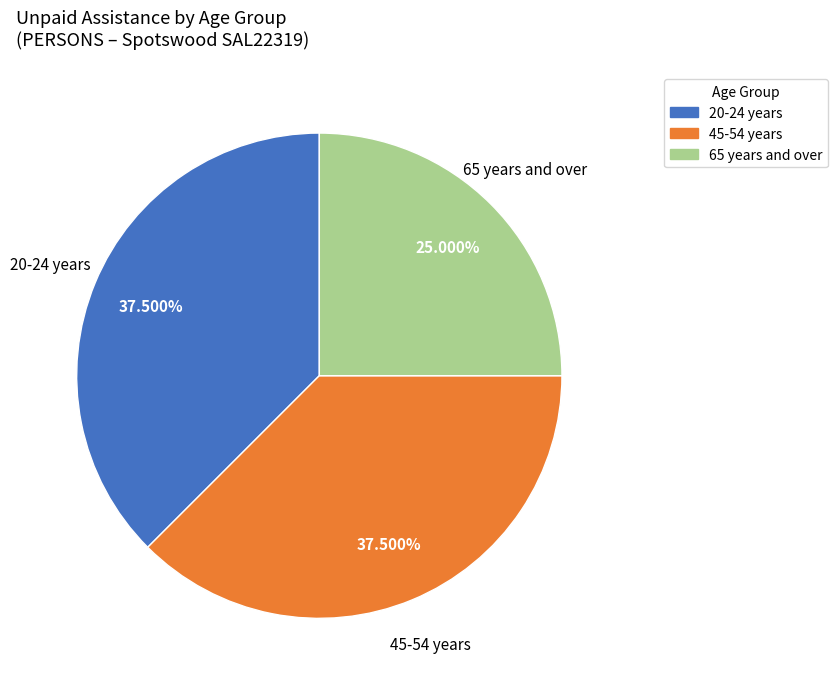

Do 20-24 years and 45-54 years together represent more than half of the pie?

Yes